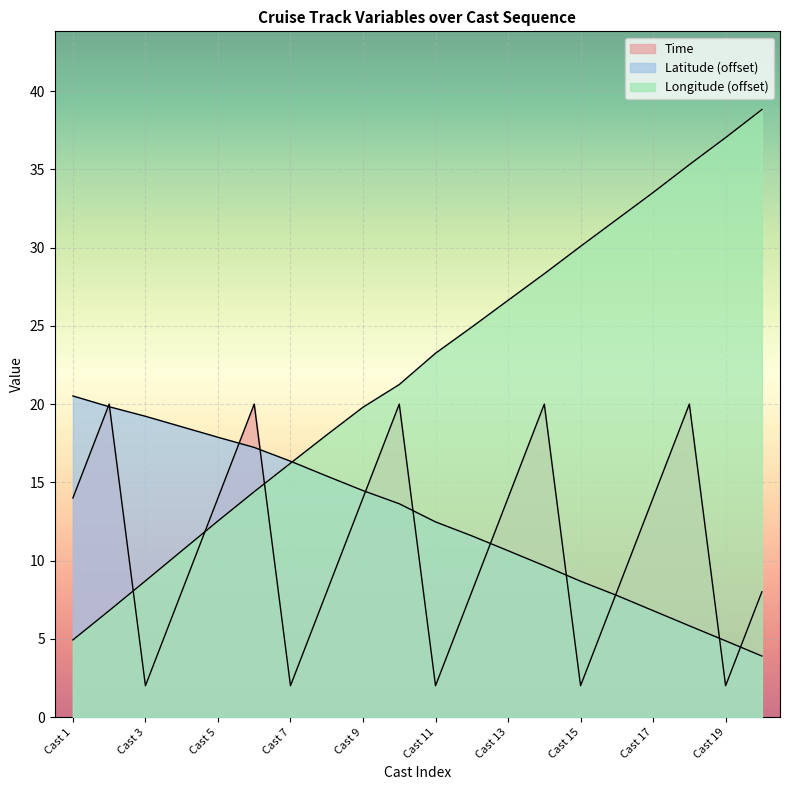

How many lines are shown in the chart?

3